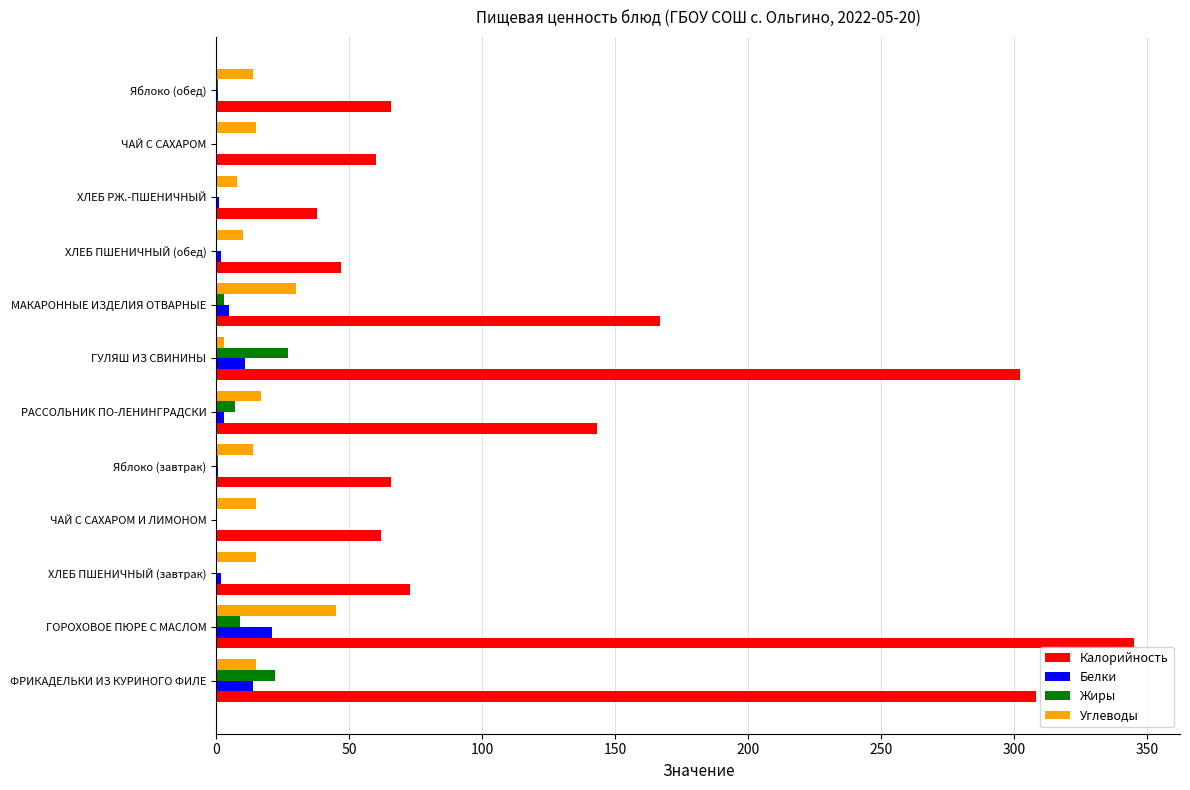

What is the maximum value shown in the chart?

345.0